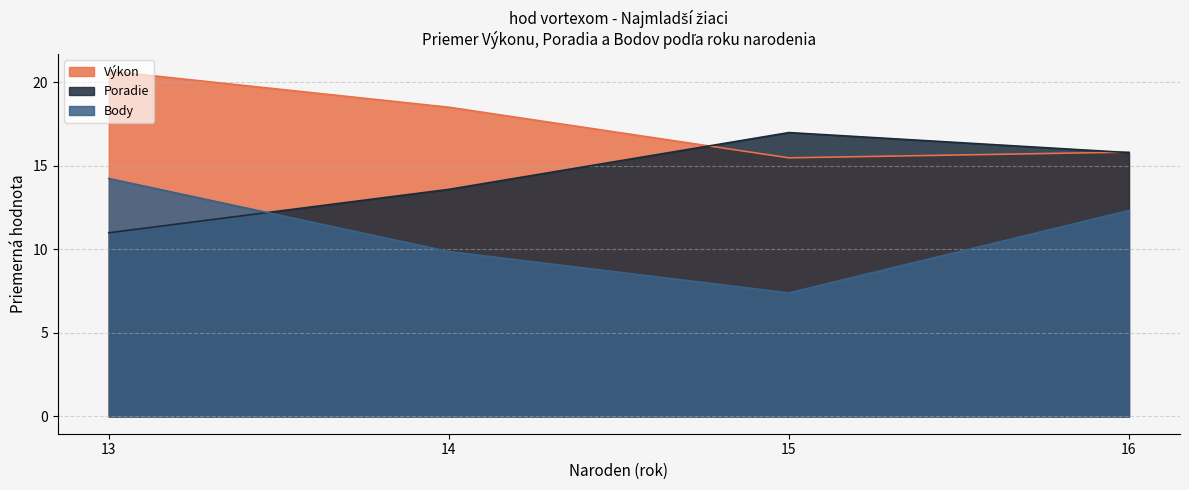

Does the chart display data point markers on the line(s)?

No